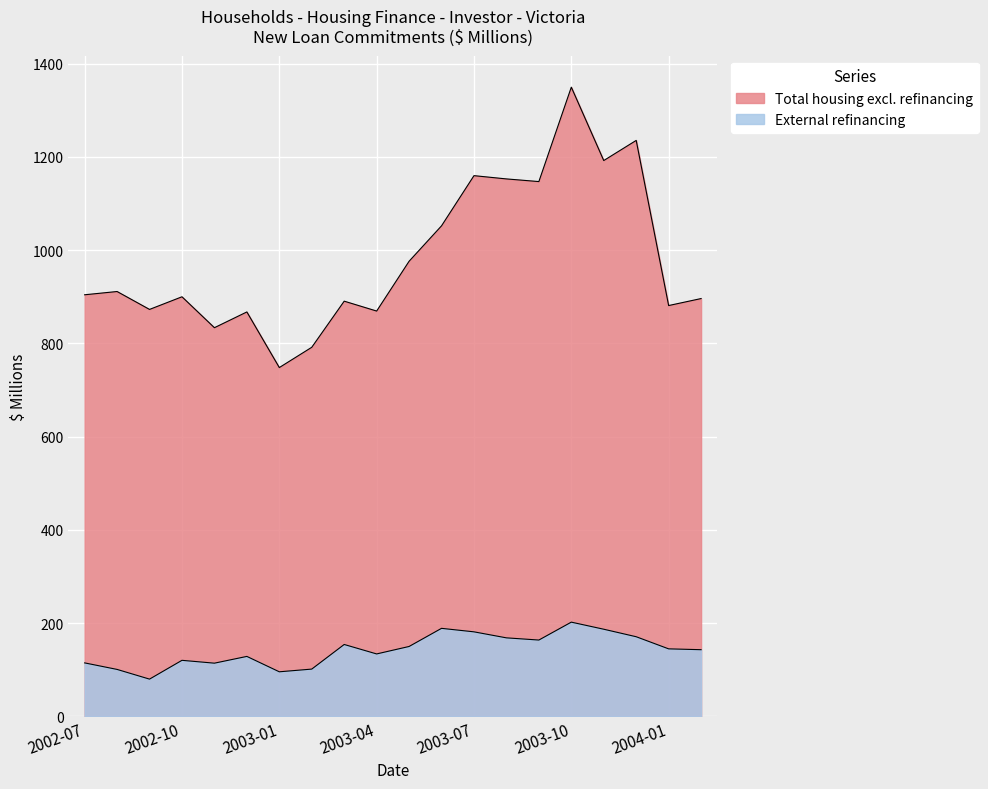

True or false: Total housing excl. refinancing and External refinancing cross at least once.

False